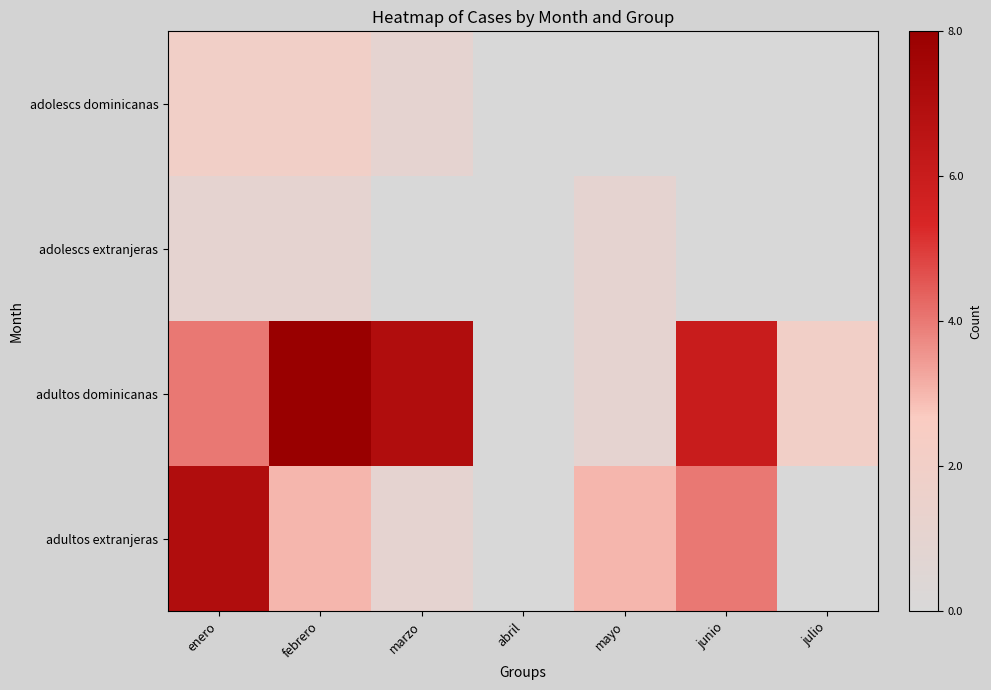

Reading right to left, what are all the values shown in this chart?

adolescs dominicanas: julio=0	junio=0	mayo=0	abril=0	marzo=1	febrero=2	enero=2
adolescs extranjeras: julio=0	junio=0	mayo=1	abril=0	marzo=0	febrero=1	enero=1
adultos dominicanas: julio=2	junio=6	mayo=1	abril=0	marzo=7	febrero=8	enero=4
adultos extranjeras: julio=0	junio=4	mayo=3	abril=0	marzo=1	febrero=3	enero=7